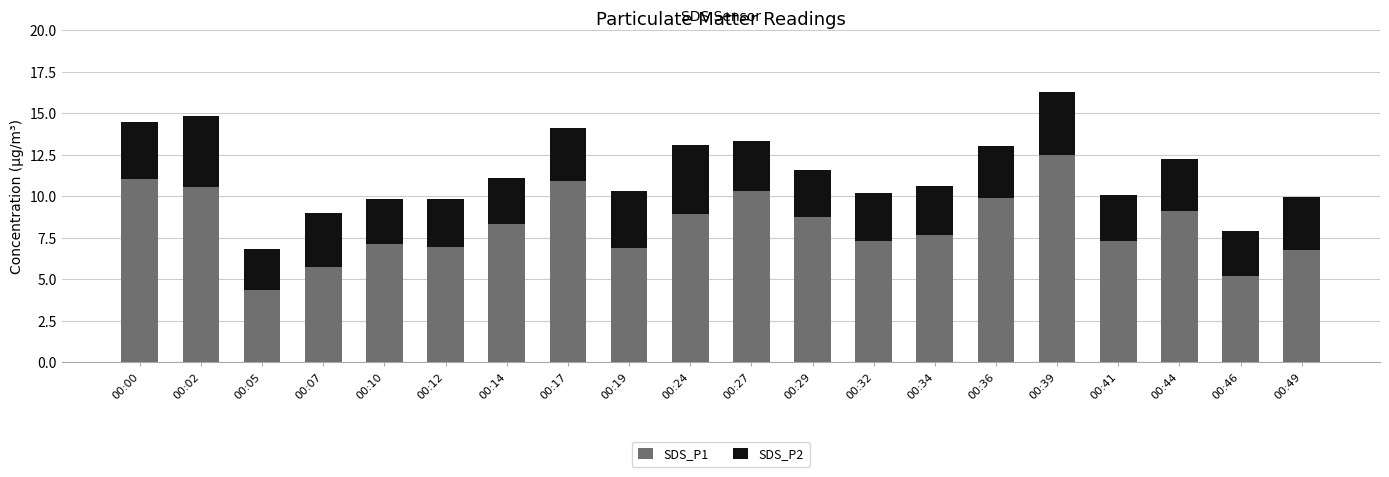

What is the sum of all SDS_P1 values?

165.7